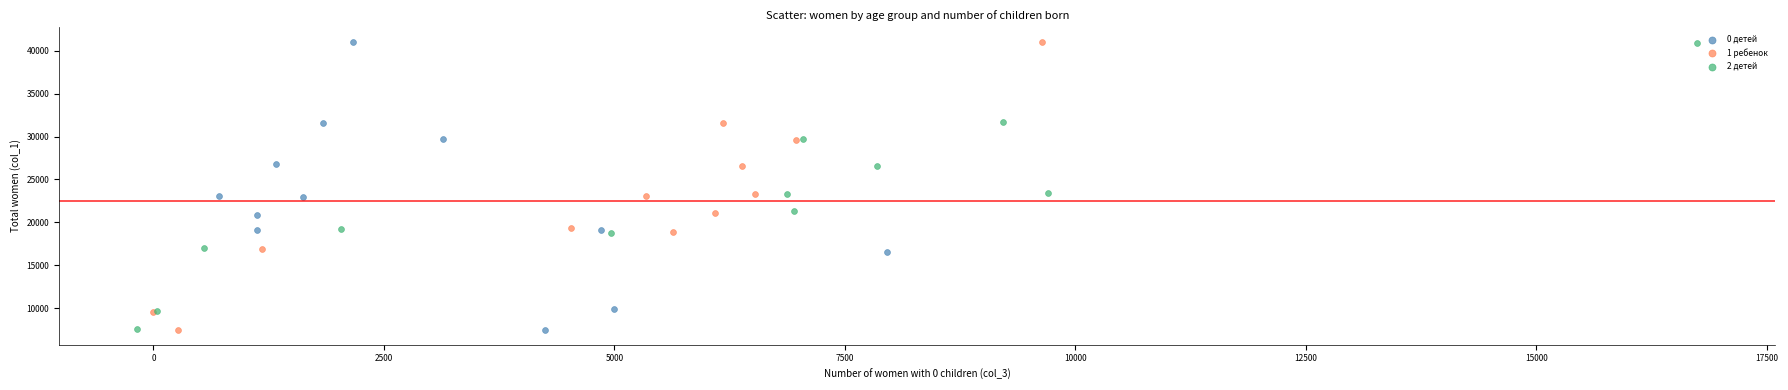

Which series has the widest spread of Y values?

1 ребенок